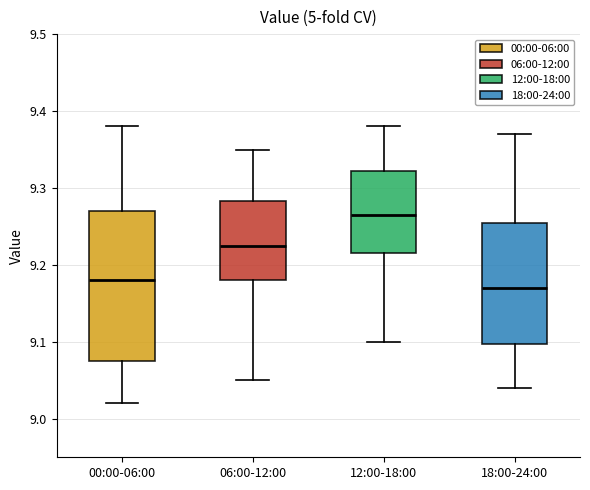

Where is the lower edge of the box for 12:00-18:00 on the y-axis? The values are not printed on the chart, so give them approximately, as read against the axis.

9.22